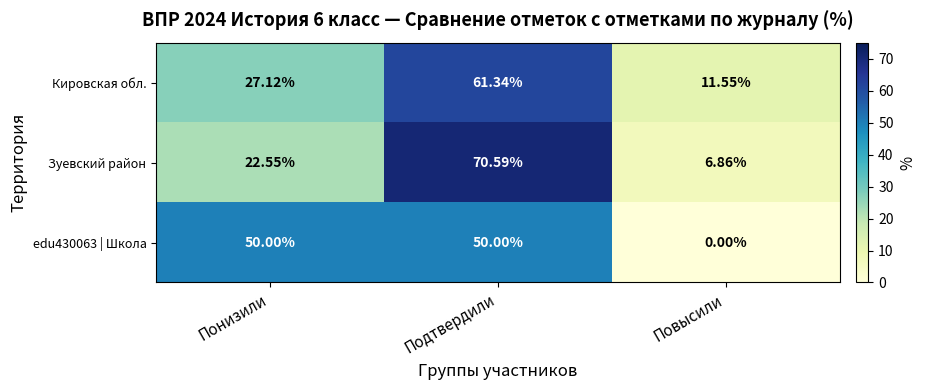

At which category does the chart reach its minimum across all series?

Повысили